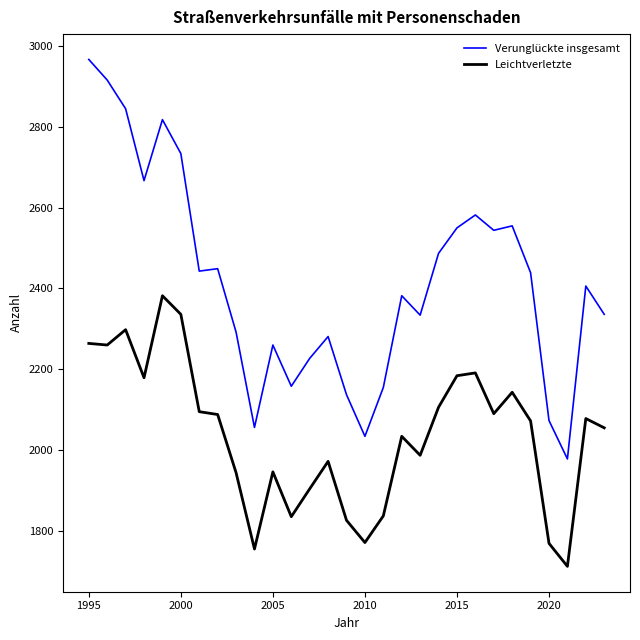

In Leichtverletzte, how many points are lower than both neighbors (excluding endpoints)?

8